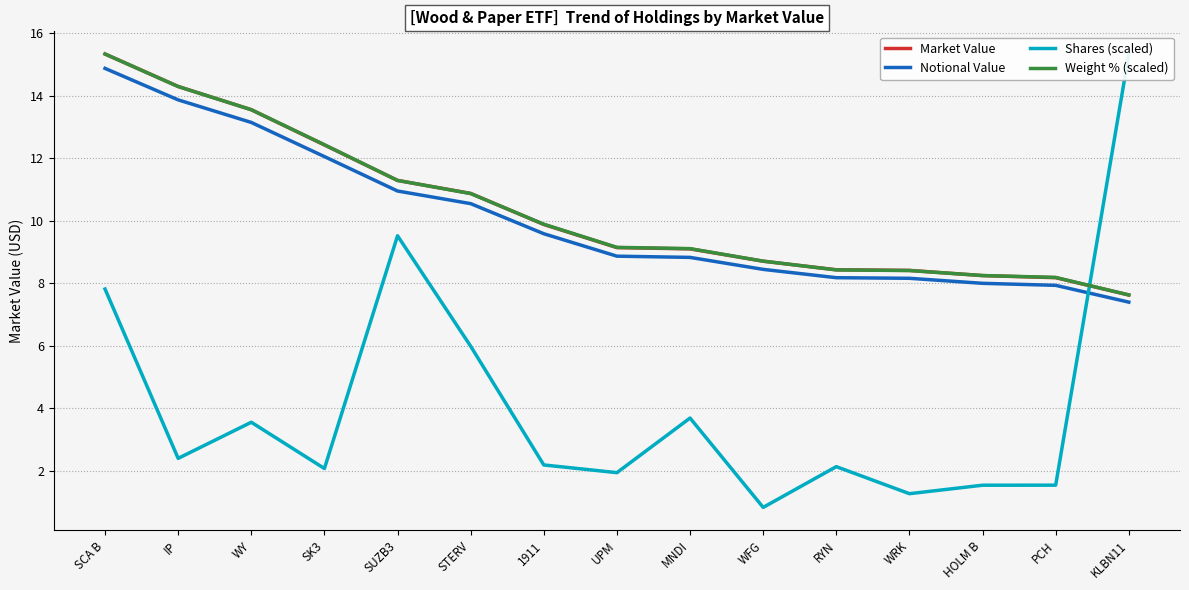

The Weight % (scaled) series shows 24.3 at IP. True or false?

False